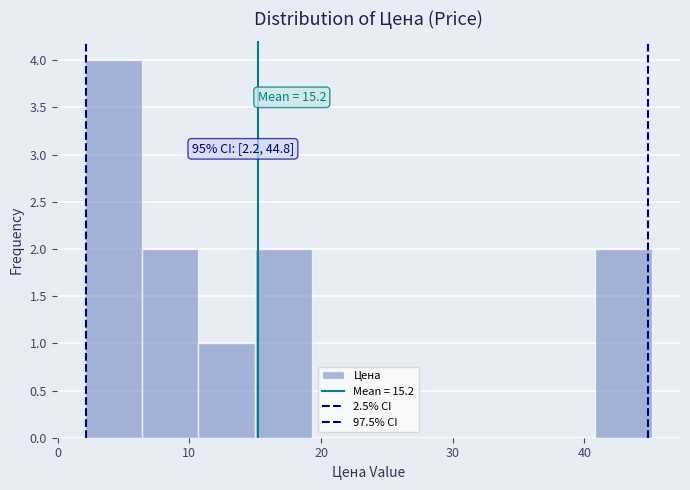

Over which range of the x-axis is the bar tallest?

2 to 6